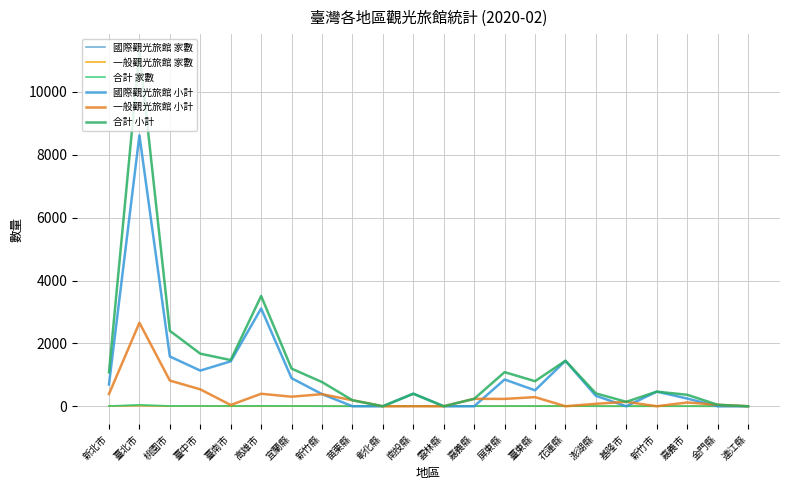

Is it true that 一般觀光旅館 小計 equals 236 at 嘉義縣?

True